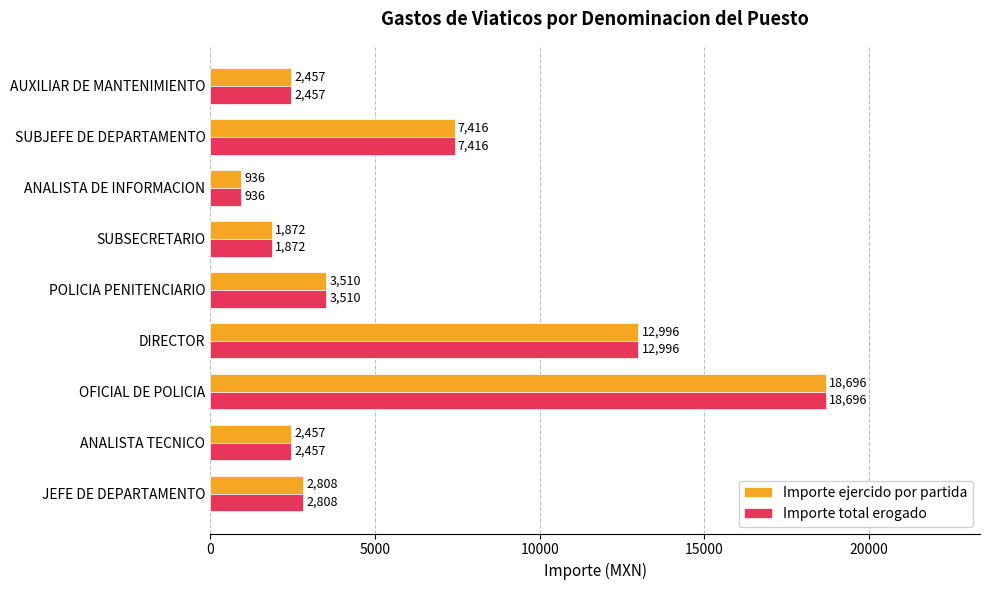

What is the approximate value of Importe ejercido por partida at JEFE DE DEPARTAMENTO, to the nearest 10?

2810